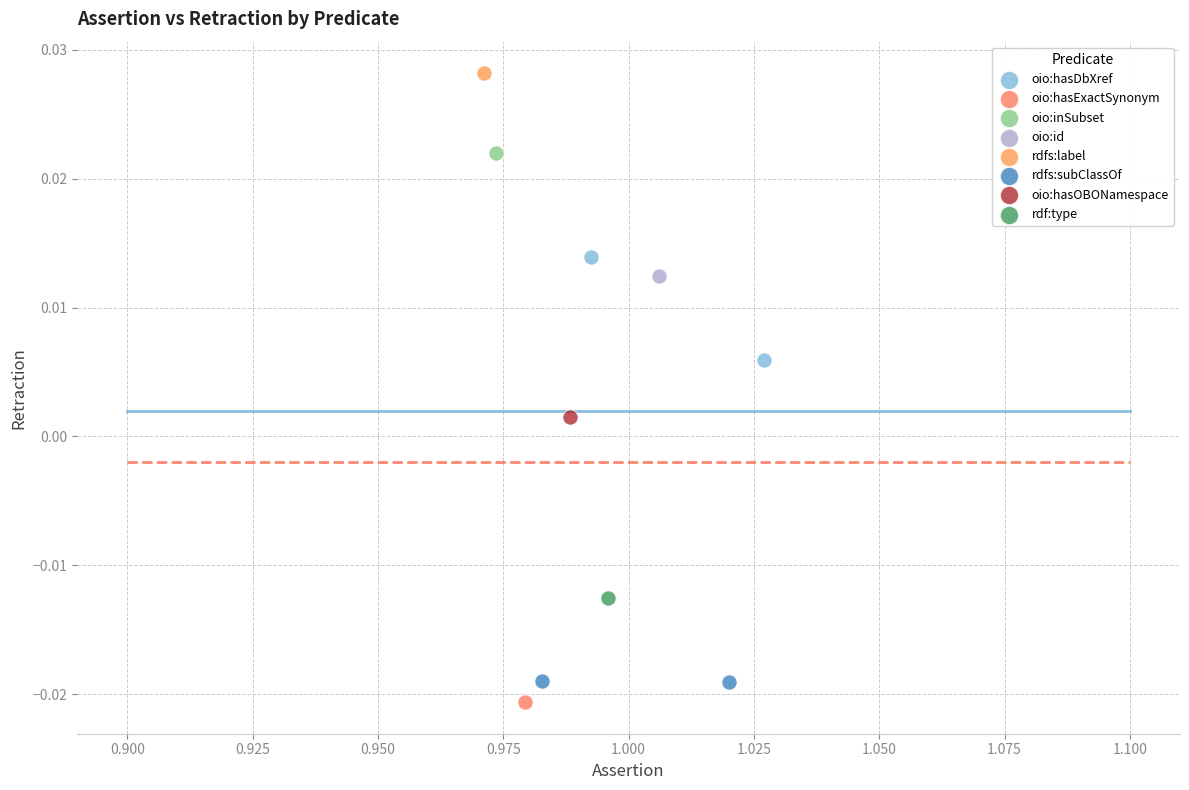

Which series reaches the maximum Y coordinate?

rdfs:label